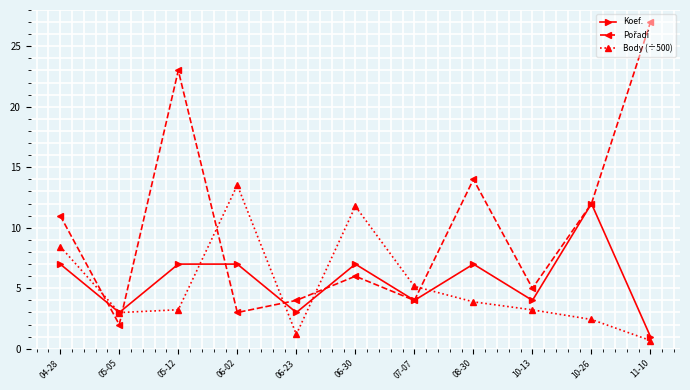

At how many categories does at least one series exceed 10?

7